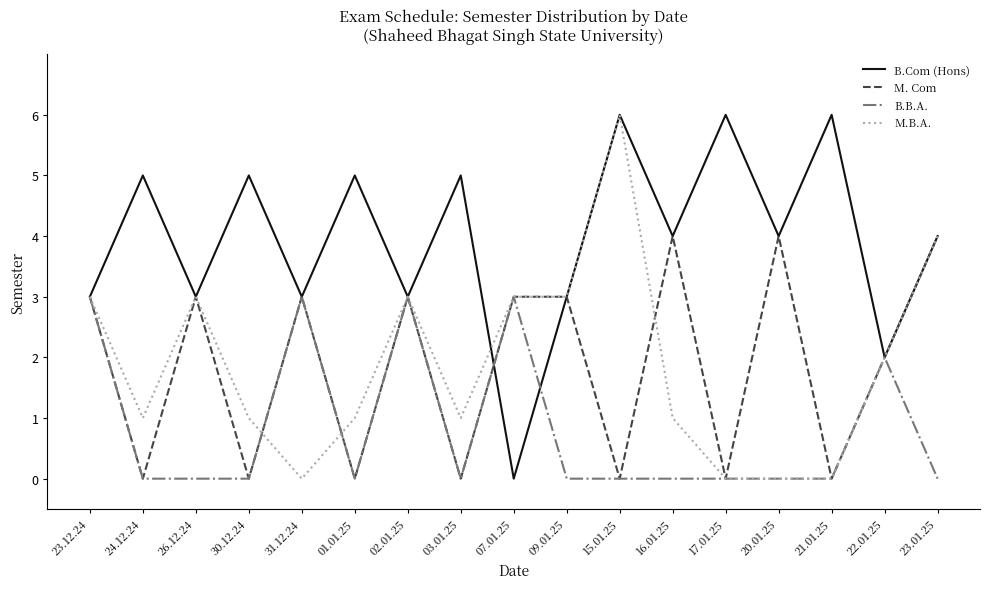

Which series has the largest total across all categories?

B.Com (Hons)